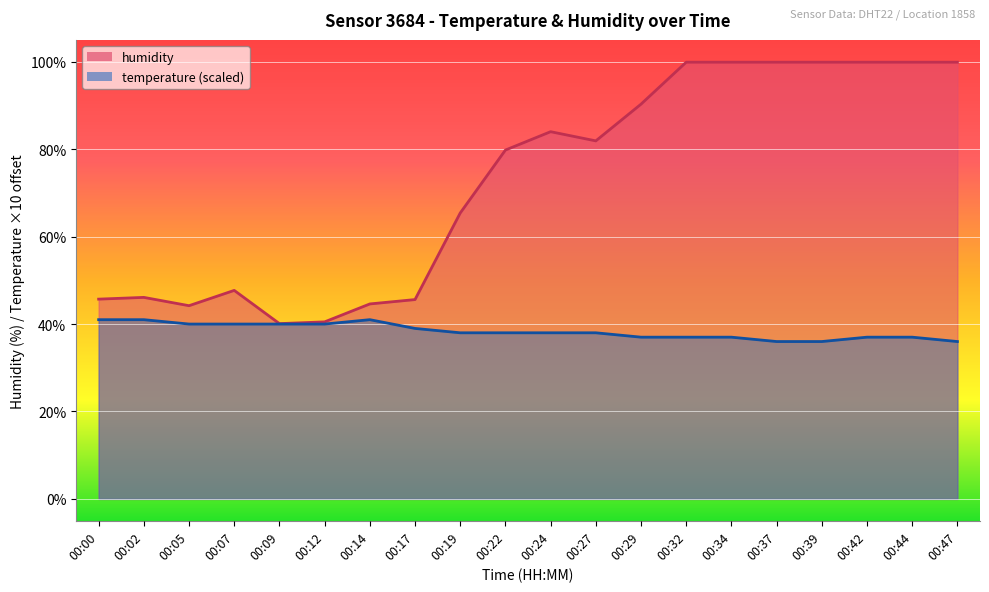

What is the value of the 15th point from the left?

99.9